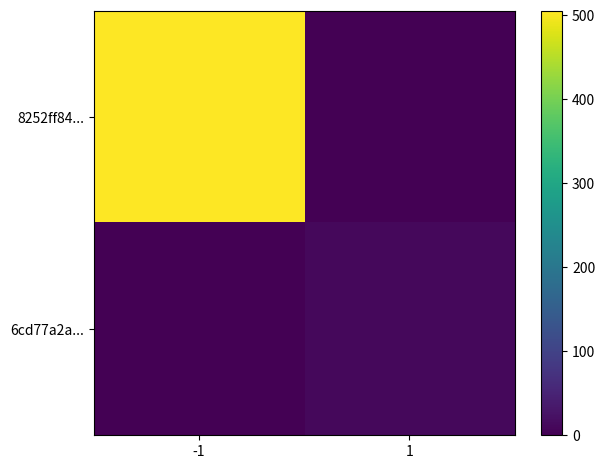

What is the total value across all series at -1?

505